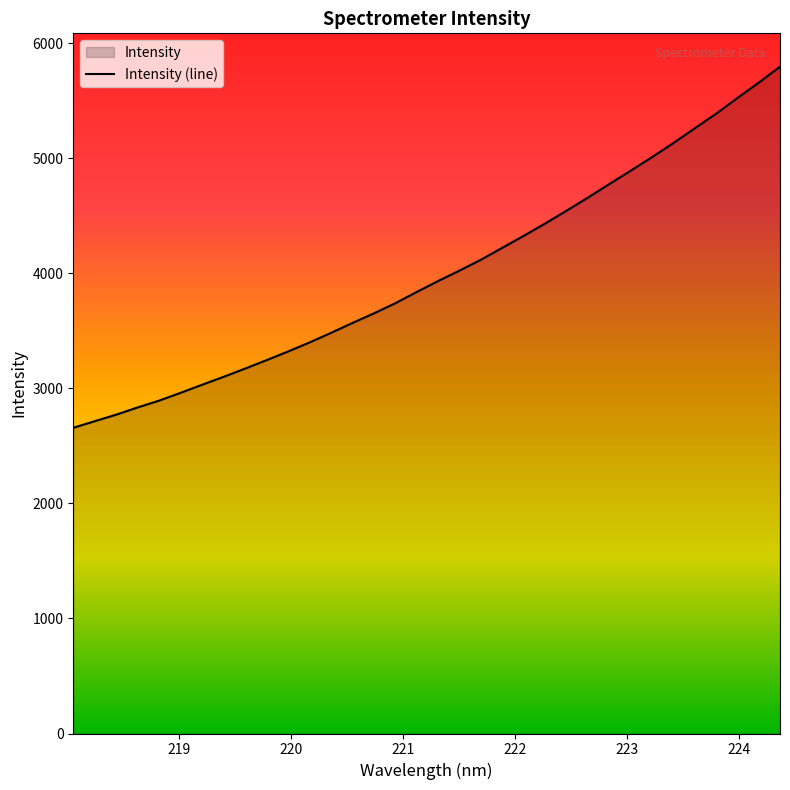

What is the minimum value shown in the chart?

2657.4